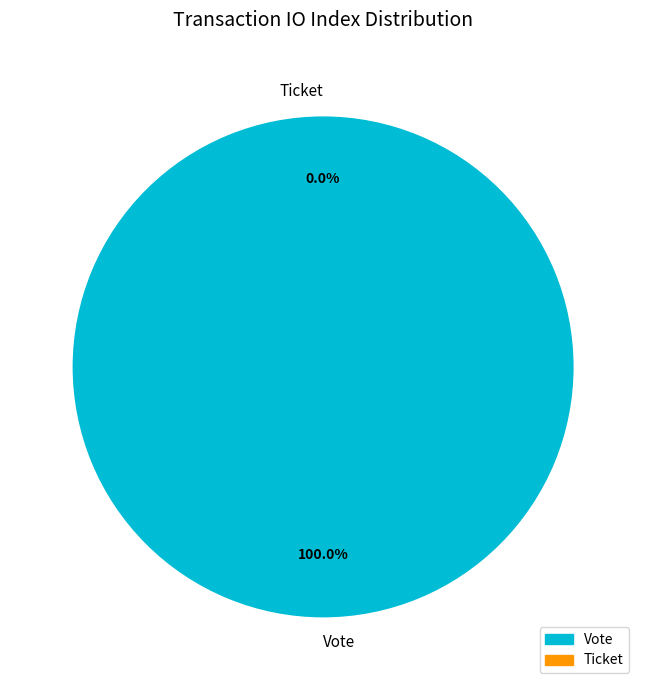

Is there any slice that represents more than half of the pie?

Yes